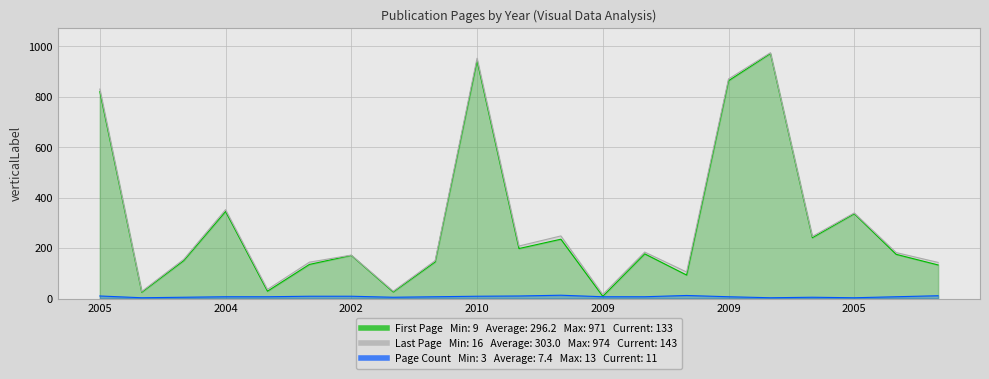

The Page Count series shows 7 at 19. True or false?

True